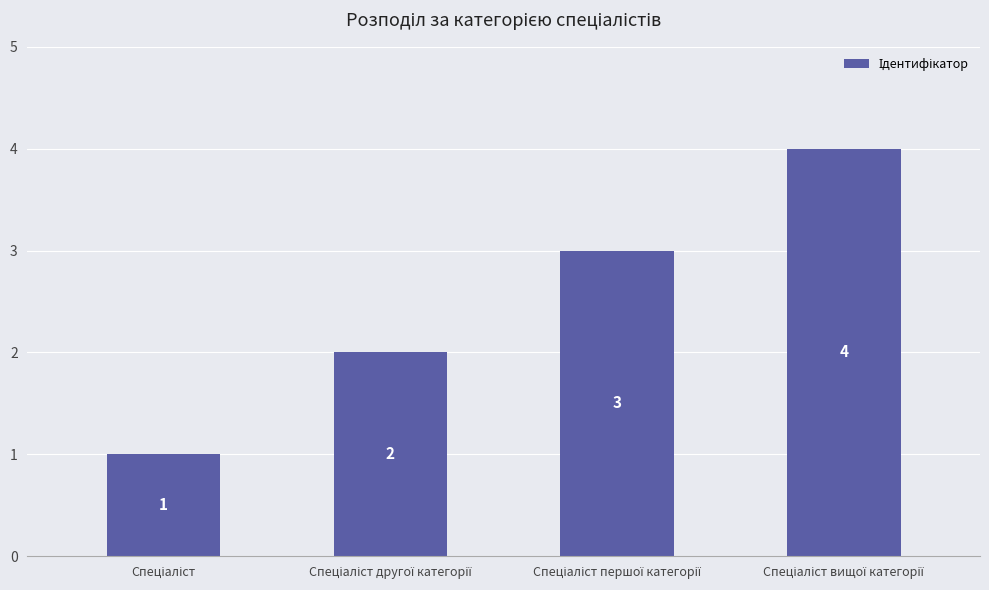

What is the sum of all values?

10